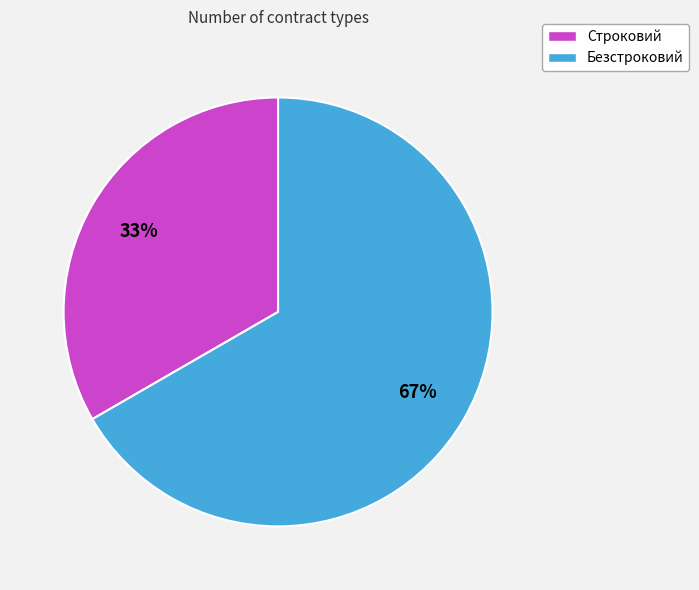

To the nearest percent, what is the average slice percentage?

50%